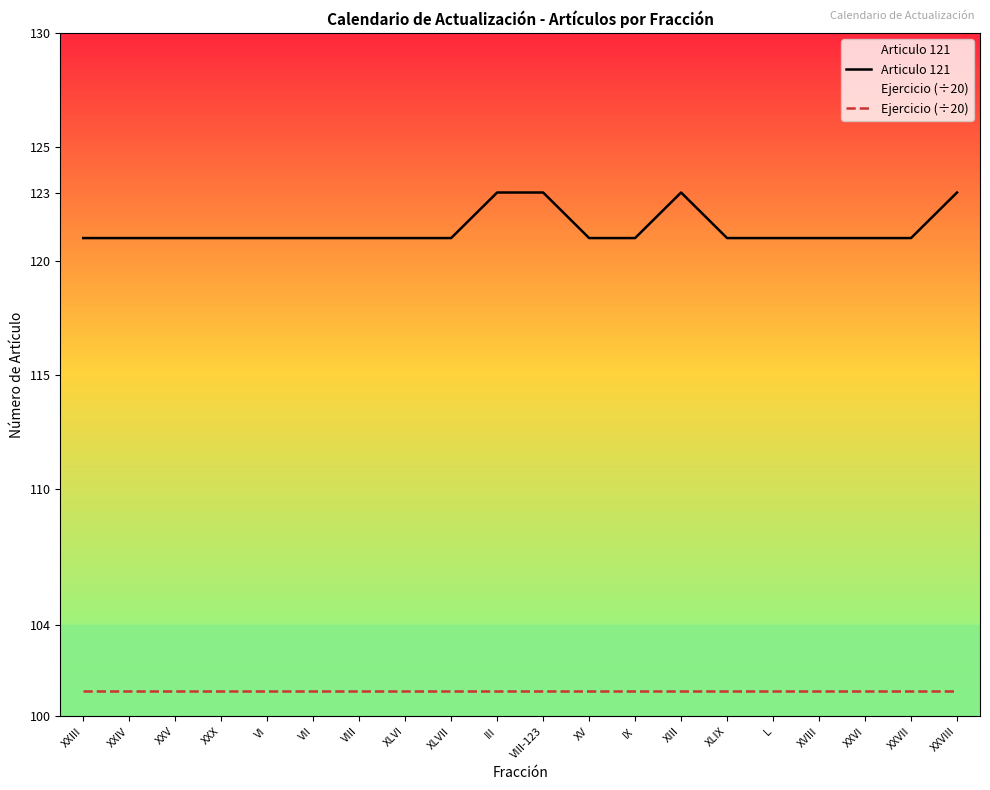

Between XIII and XLVII, which is larger?

XIII